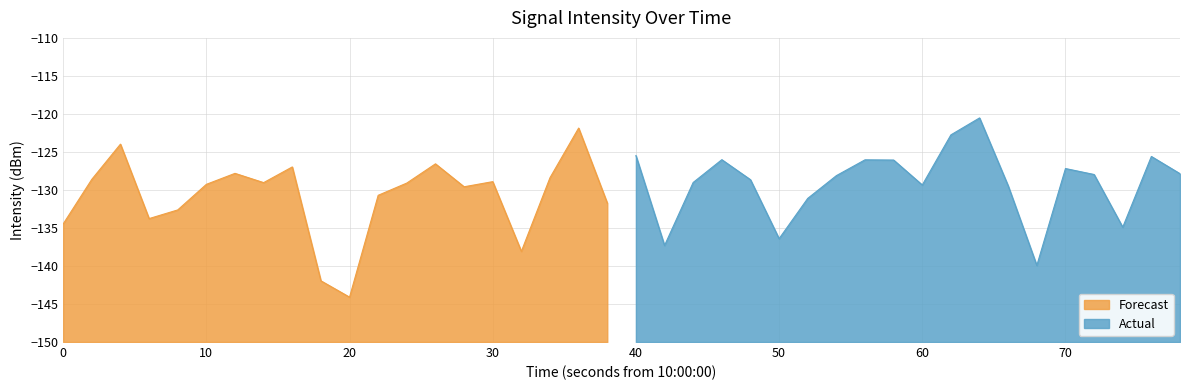

Where is the data nearest to the value -132?

19